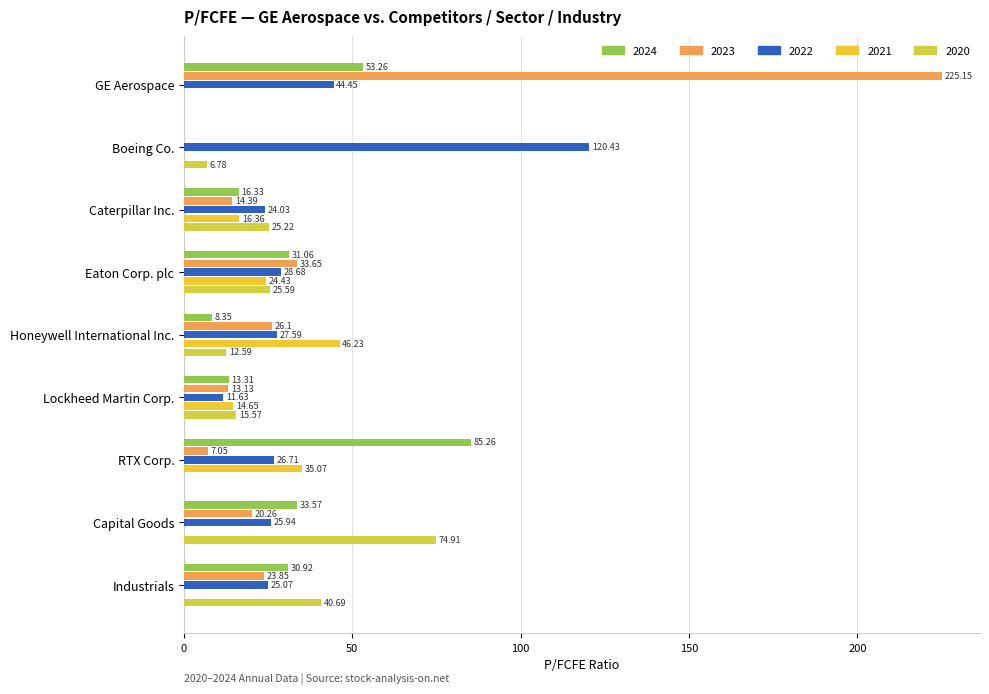

What is the greatest value displayed?

225.2